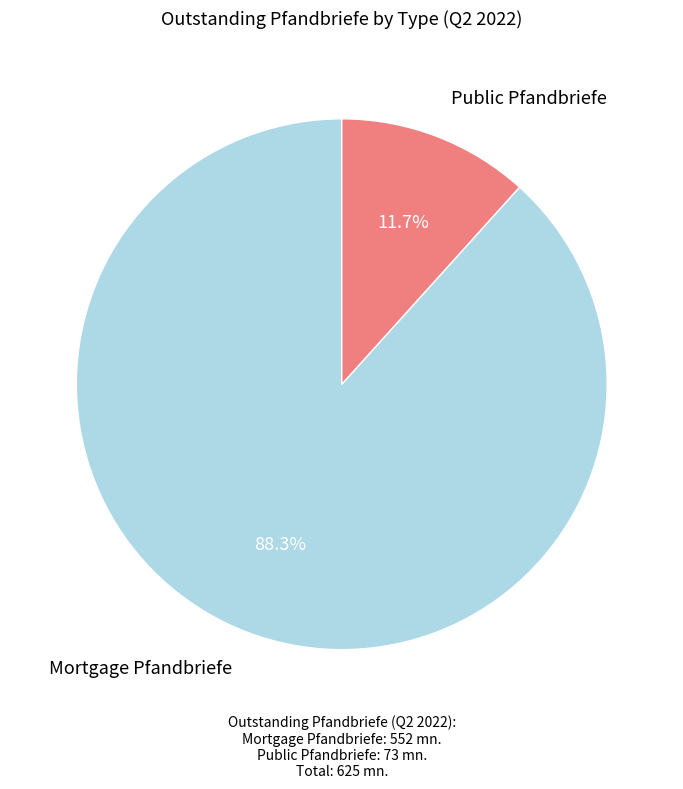

Approximately how many times larger is the value at Public Pfandbriefe compared to Mortgage Pfandbriefe?

0.1